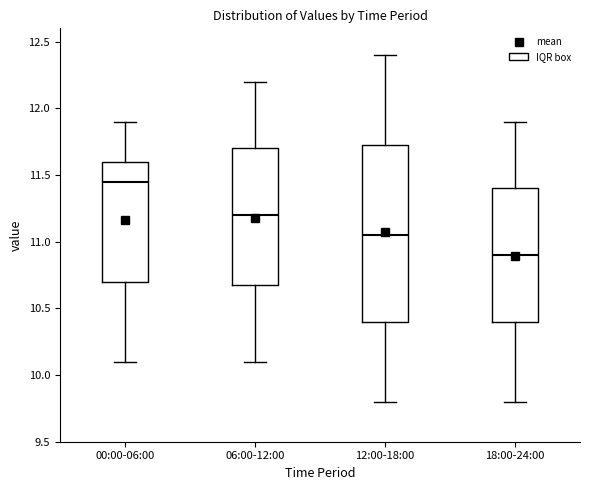

Reading left to right, read every box against the y-axis: the position of its median line, the range the box covers, and the ends of its whiskers. The values are not printed on the chart, so give them approximately, as read against the axis.

00:00-06:00: median 11.45, box 10.70 to 11.60, whiskers 10.10 to 11.90
06:00-12:00: median 11.20, box 10.70 to 11.70, whiskers 10.10 to 12.20
12:00-18:00: median 11.05, box 10.40 to 11.75, whiskers 9.80 to 12.40
18:00-24:00: median 10.90, box 10.40 to 11.40, whiskers 9.80 to 11.90